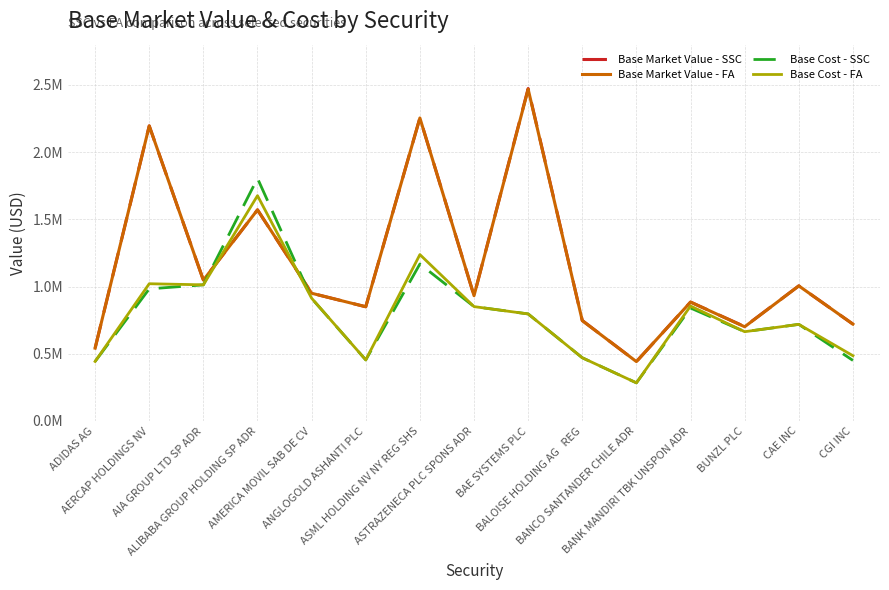

Reading right to left, extract all data points from this chart.

Base Market Value - SSC: 720652.0	1005261.0	702350.9	884677.5	441762.0	747488.5	2473519.1	932224.0	2254516.2	849914.0	950472.9	1570878.2	1047690.0	2195513.8	541982.7
Base Market Value - FA: 720652.0	1005261.0	700968.0	884677.5	441762.0	746625.2	2468648.6	932224.0	2254516.2	849914.0	950472.9	1570878.2	1047690.0	2195513.8	541713.9
Base Cost - SSC: 450420.4	718831.5	664333.7	840525.1	283688.7	470293.7	796485.4	850998.0	1167964.7	454359.6	912222.8	1805443.2	1012896.1	982960.3	442936.3
Base Cost - FA: 485350.9	718831.5	664334.5	855308.1	283688.7	470293.7	796485.5	850998.0	1238046.9	454359.6	913347.2	1676429.1	1012896.1	1021132.4	442936.3